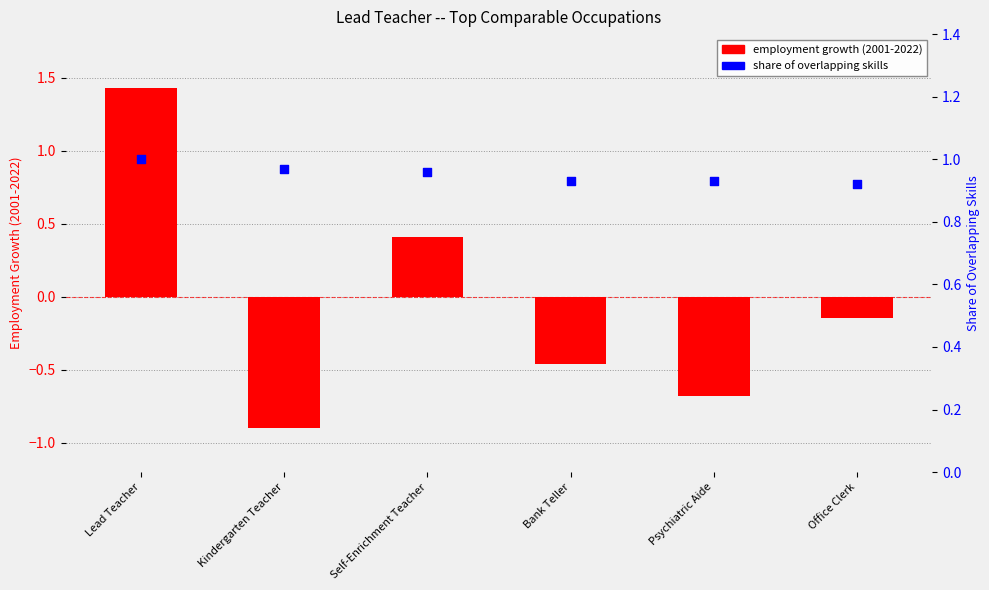

Which series reaches the maximum Y coordinate?

employment growth (2001-2022)